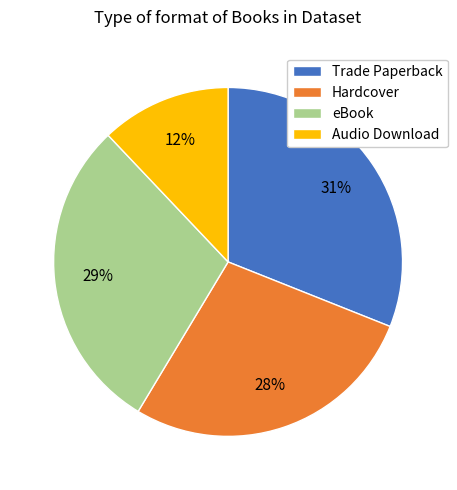

Do Hardcover and Trade Paperback together represent more than half of the pie?

Yes